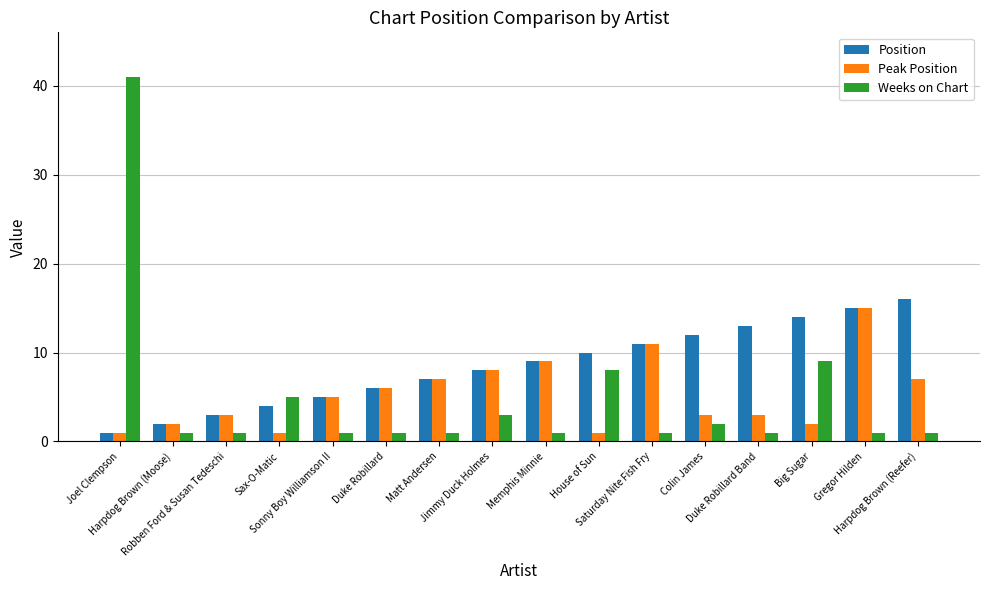

What is the difference between the maximum and minimum values in the Position series?

15